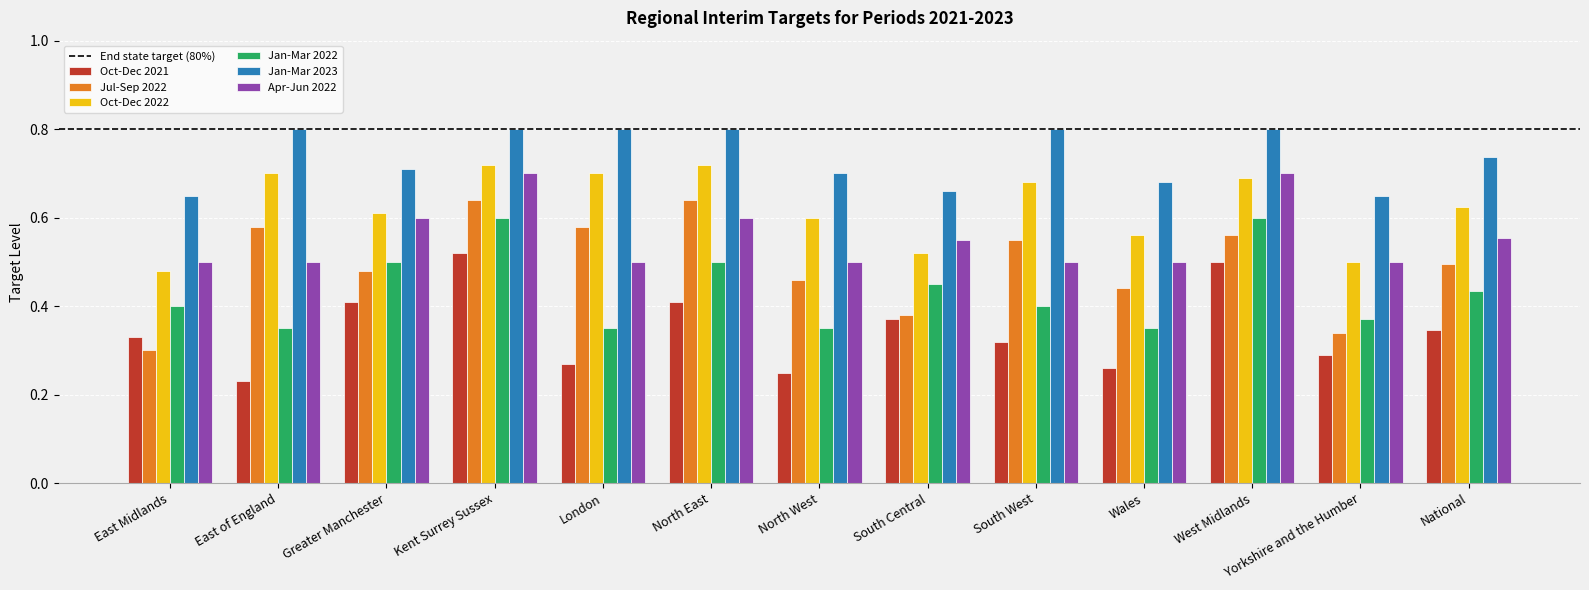

Count the Jan-Mar 2022 values in the range 0 to 1.

13